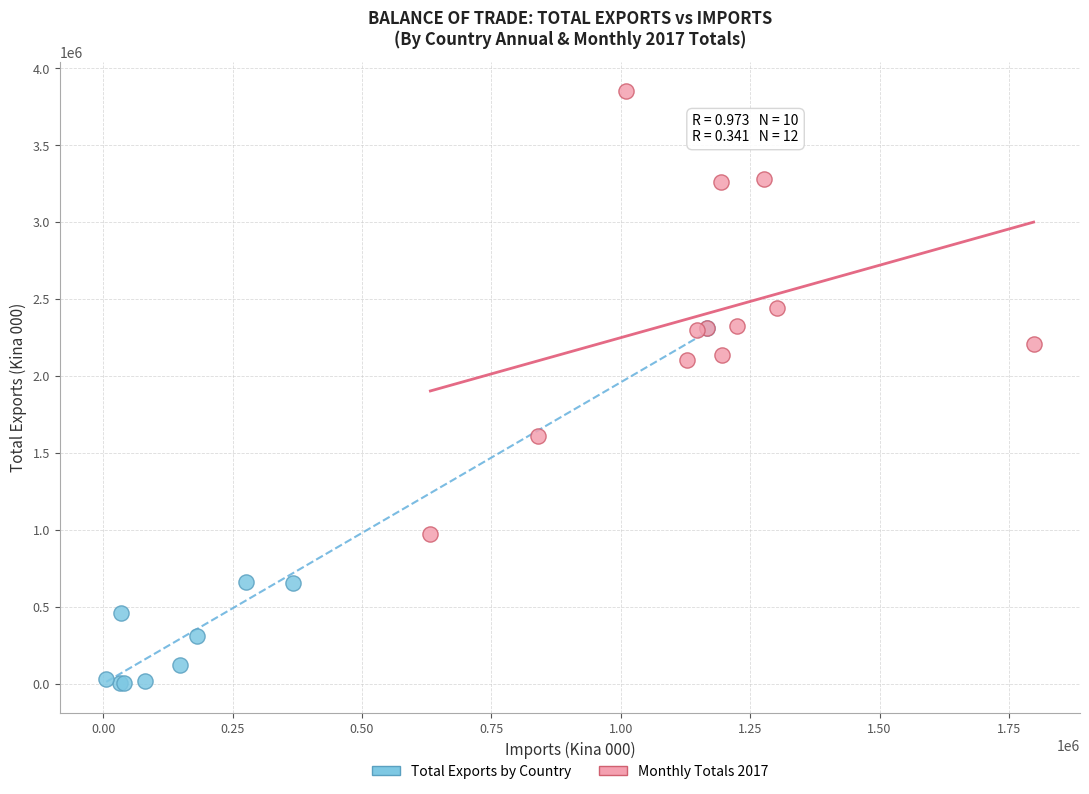

Which series contains the lowest Y value?

Total Exports by Country